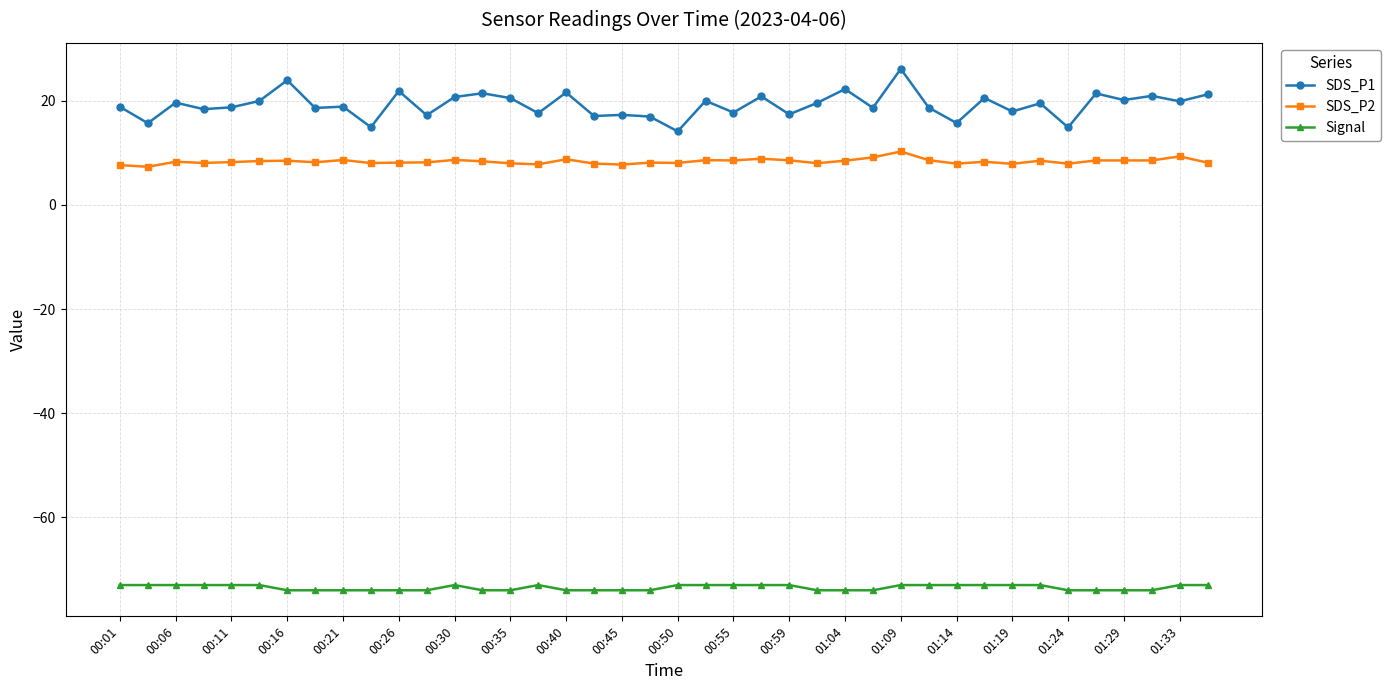

What is the value of the Signal point at the 34th from the left?

-73.0